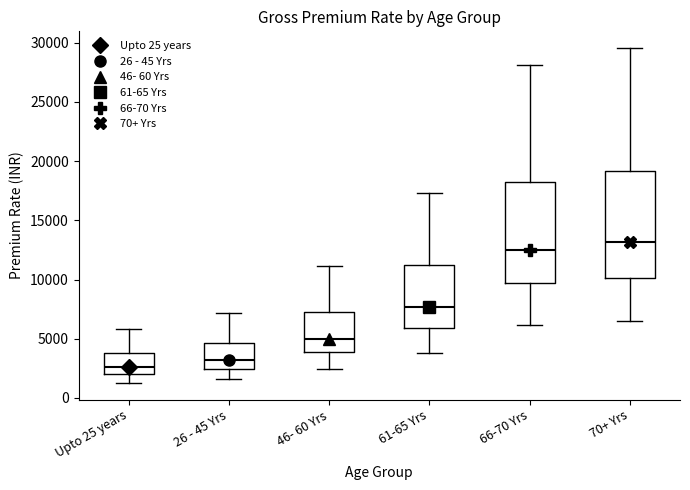

Where is the upper edge of the box for 61-65 Yrs on the y-axis? The values are not printed on the chart, so give them approximately, as read against the axis.

11000